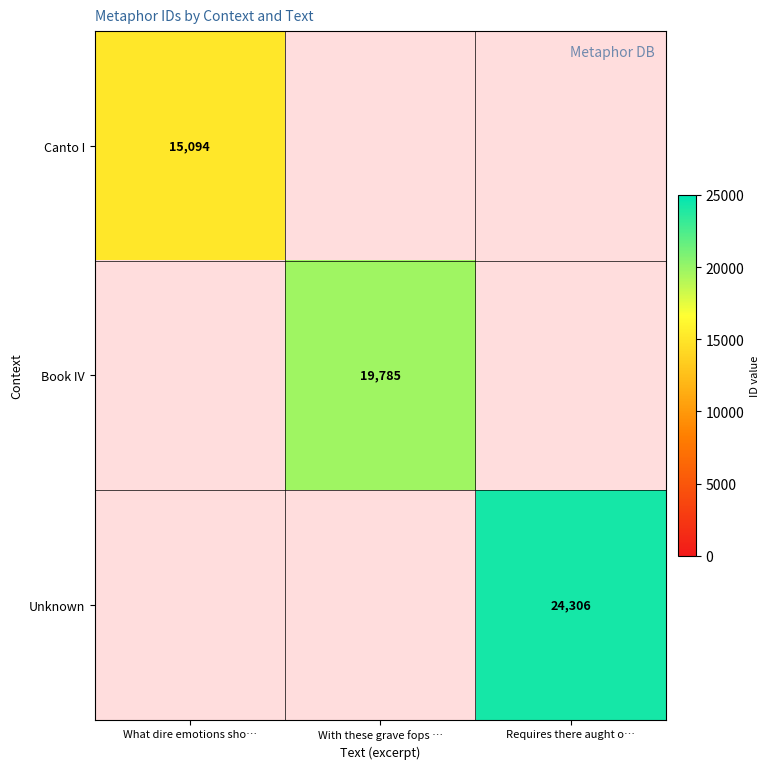

The Unknown series shows 40550.3 at Requires there aught o…. True or false?

False